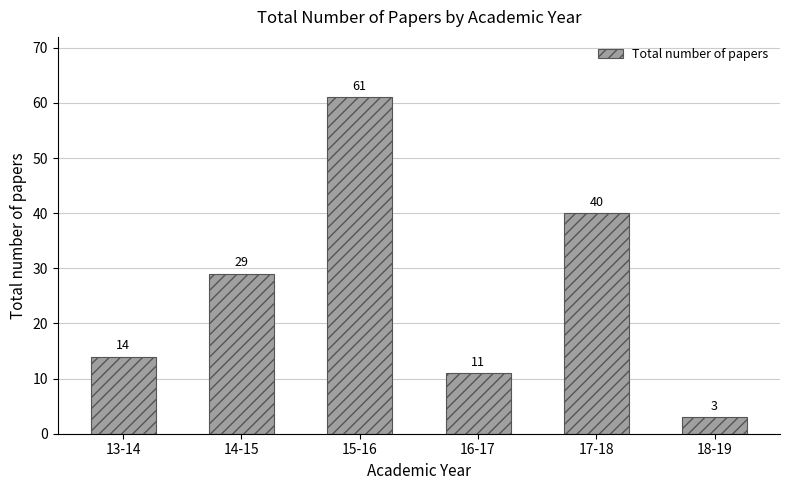

How many data points are less than 29?

3